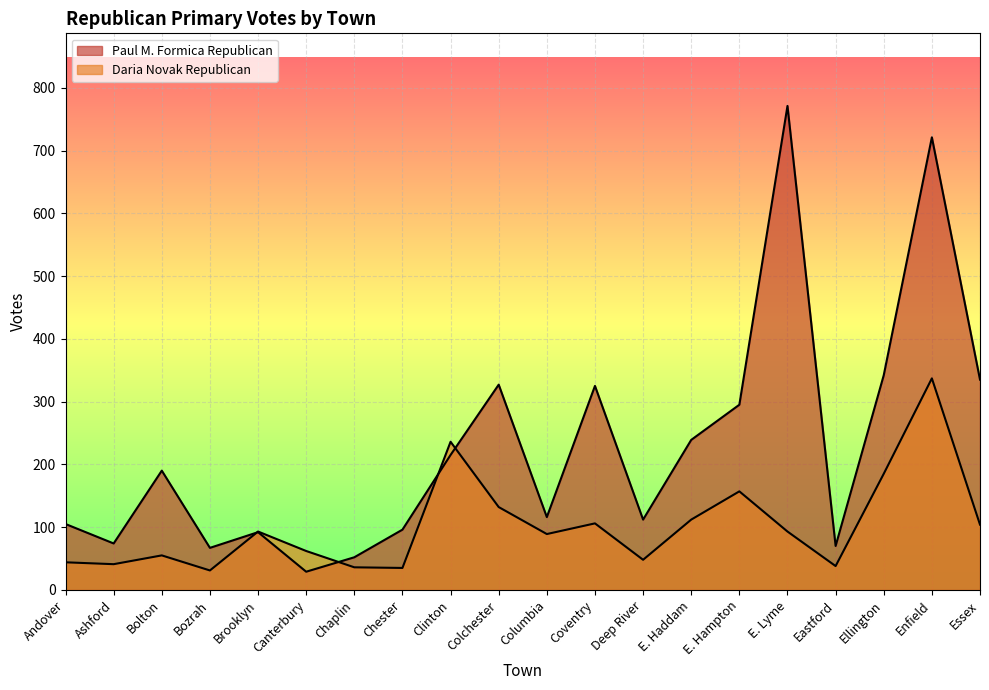

What is the value of the Daria Novak Republican point at the 6th from the left?

62